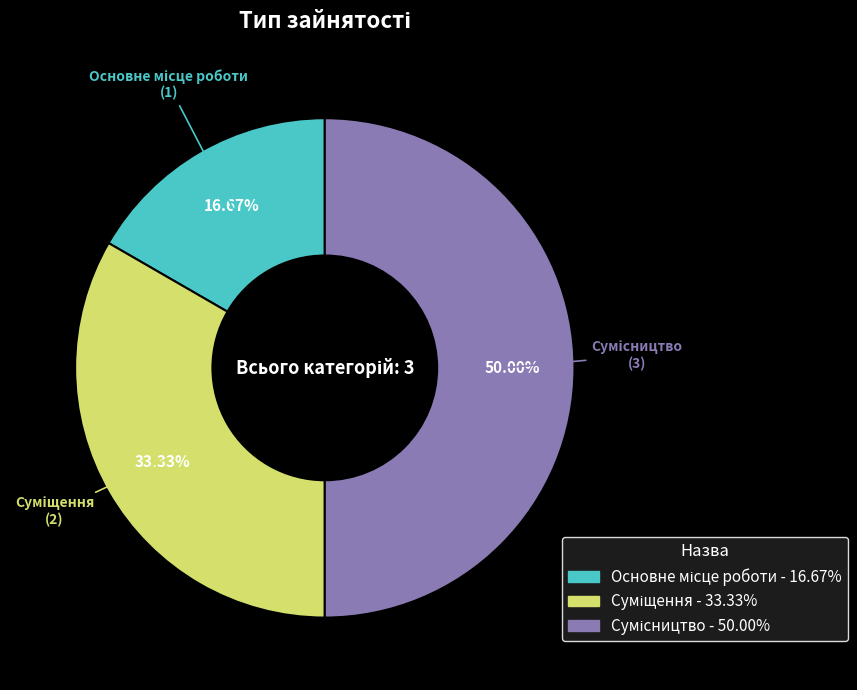

Which category has the smallest portion of the pie?

Основне місце роботи